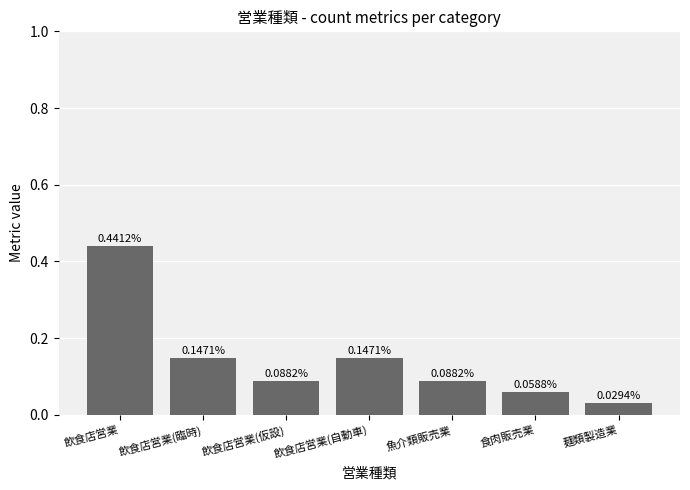

Where is the data nearest to the value 0?

麺類製造業